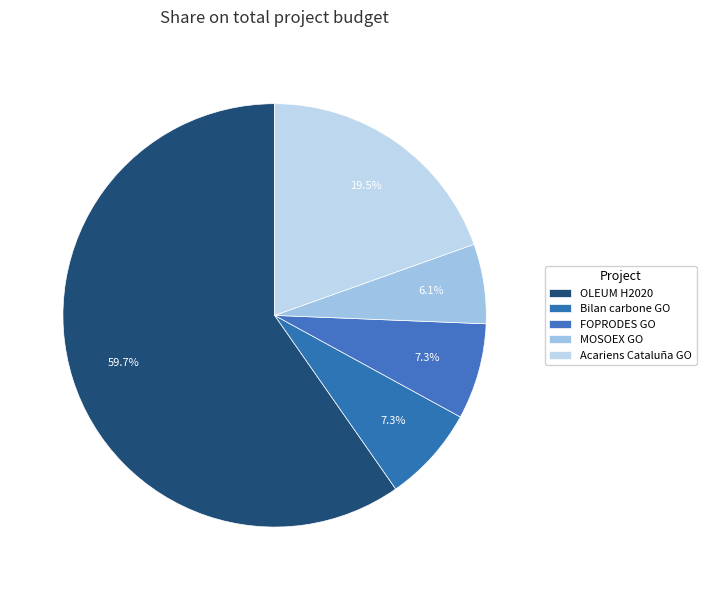

To the nearest percent, what percentage of the pie is MOSOEX GO?

6%